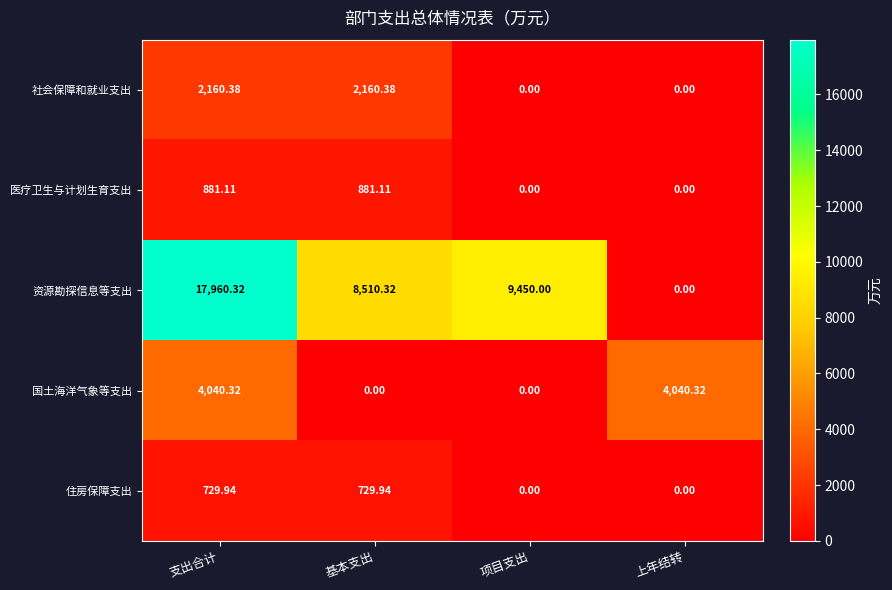

What is the maximum value shown in the chart?

17960.3